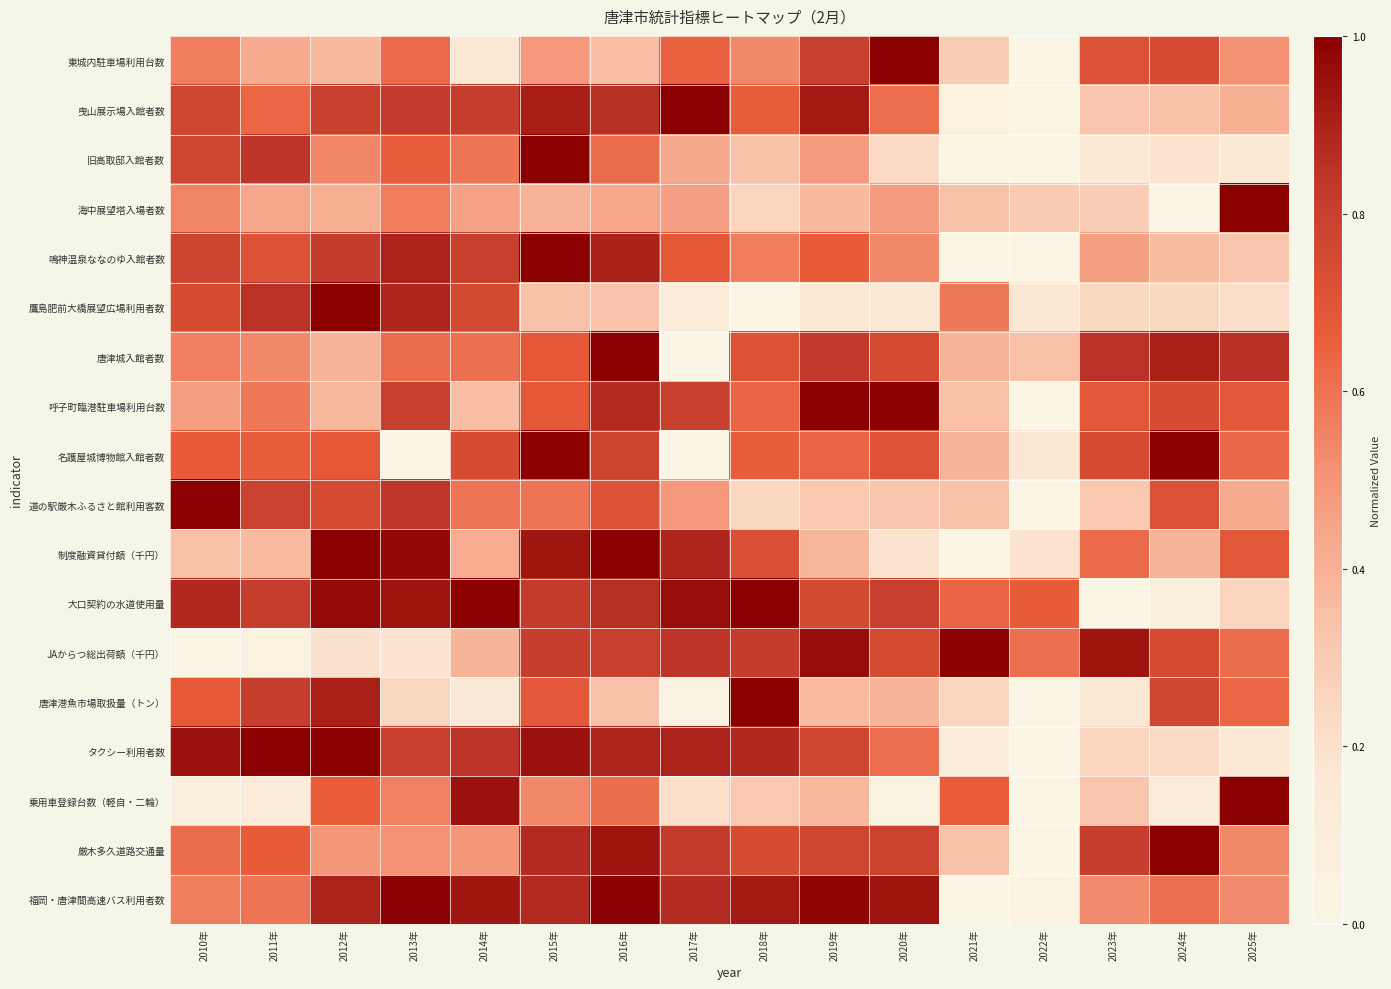

Which label corresponds to the largest value in the chart?

2020年